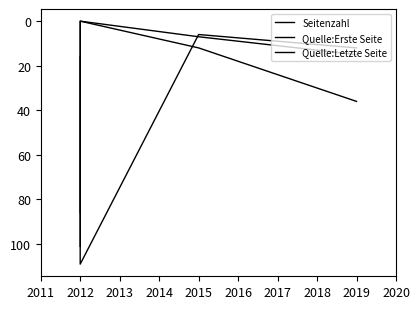

Rank the series by their maximum value, from lowest to highest.

Quelle:Erste Seite, Quelle:Letzte Seite, Seitenzahl